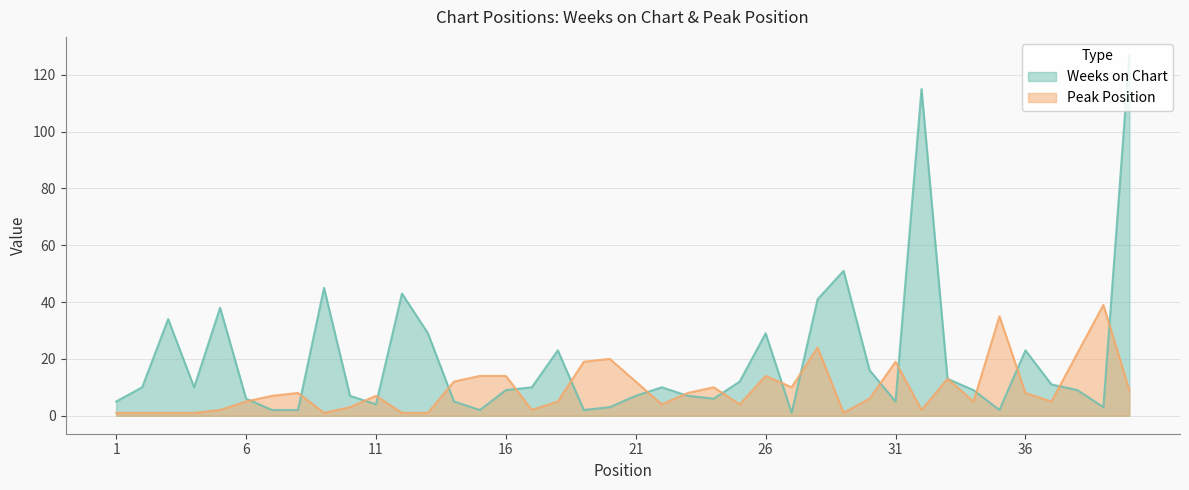

How many intersections are there between Weeks on Chart and Peak Position?

18